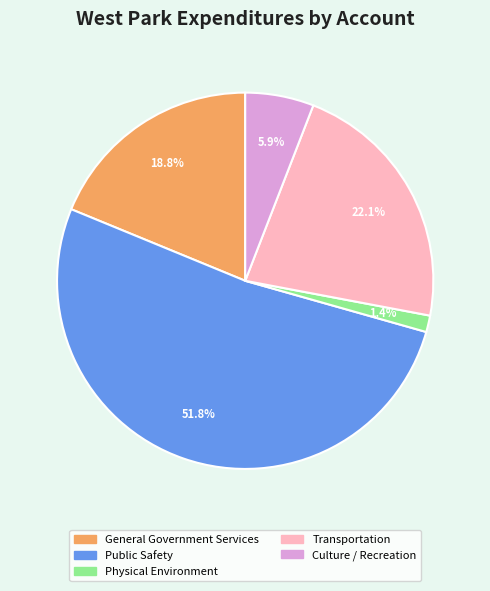

Rank the categories by value from highest to lowest.

Public Safety, Transportation, General Government Services, Culture / Recreation, Physical Environment